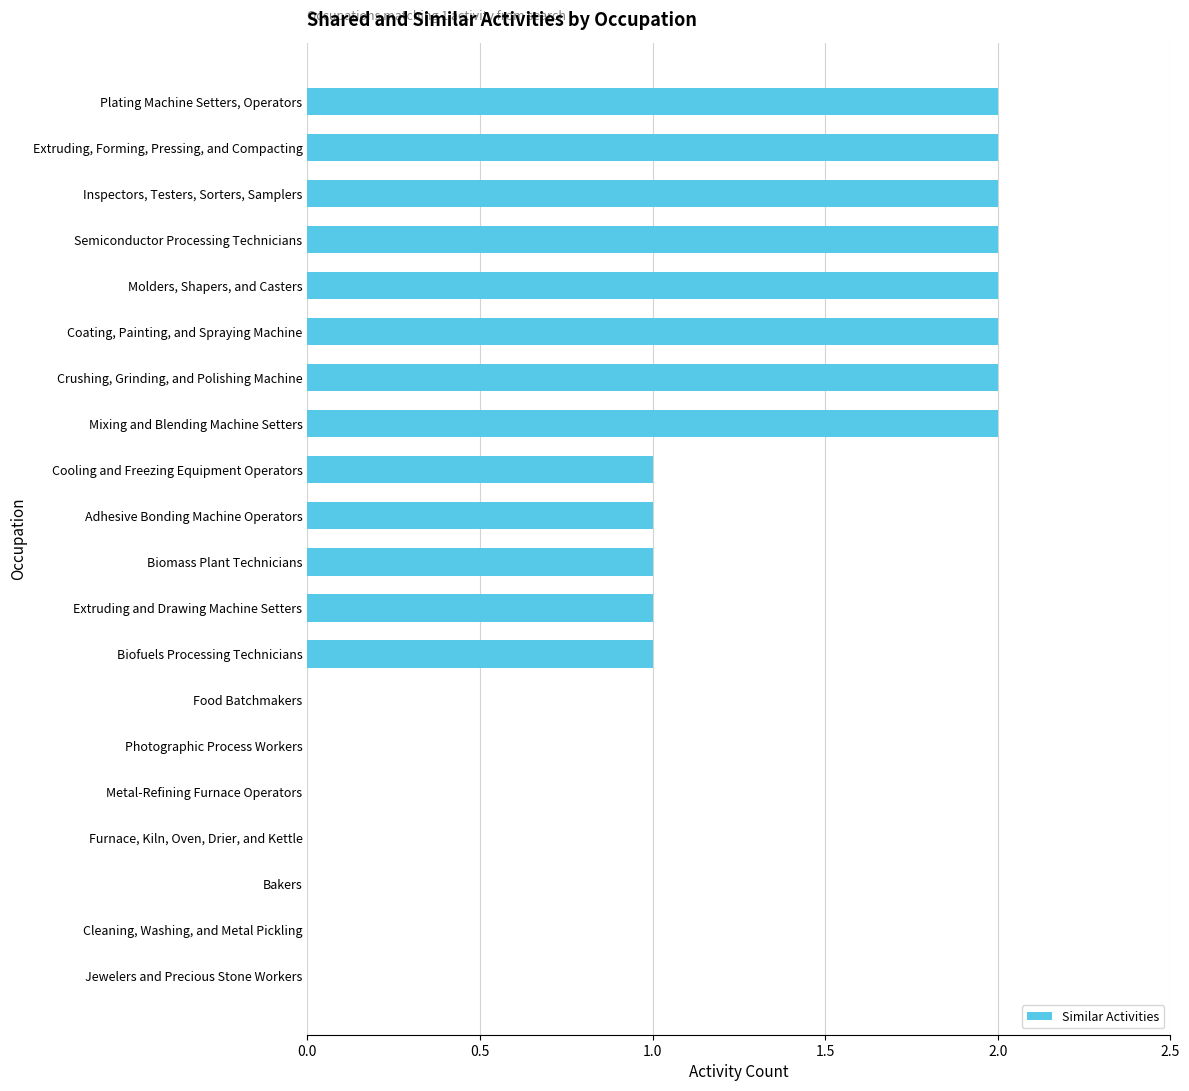

Reading top to bottom, transcribe all the data shown in this chart.

Plating Machine Setters, Operators=2	Extruding, Forming, Pressing, and Compacting=2	Inspectors, Testers, Sorters, Samplers=2	Semiconductor Processing Technicians=2	Molders, Shapers, and Casters=2	Coating, Painting, and Spraying Machine=2	Crushing, Grinding, and Polishing Machine=2	Mixing and Blending Machine Setters=2	Cooling and Freezing Equipment Operators=1	Adhesive Bonding Machine Operators=1	Biomass Plant Technicians=1	Extruding and Drawing Machine Setters=1	Biofuels Processing Technicians=1	Food Batchmakers=0	Photographic Process Workers=0	Metal-Refining Furnace Operators=0	Furnace, Kiln, Oven, Drier, and Kettle=0	Bakers=0	Cleaning, Washing, and Metal Pickling=0	Jewelers and Precious Stone Workers=0